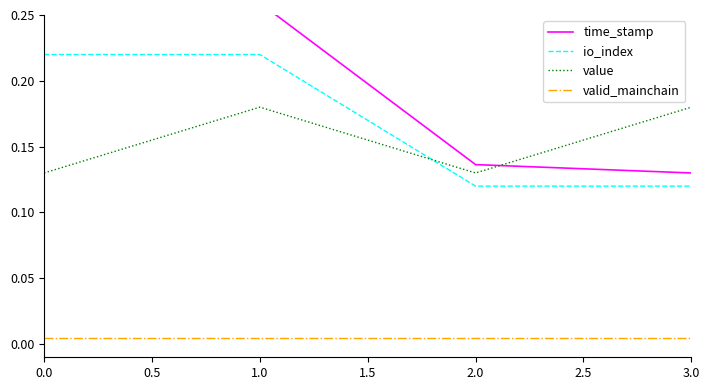

True or false: value and valid_mainchain cross at least once.

False